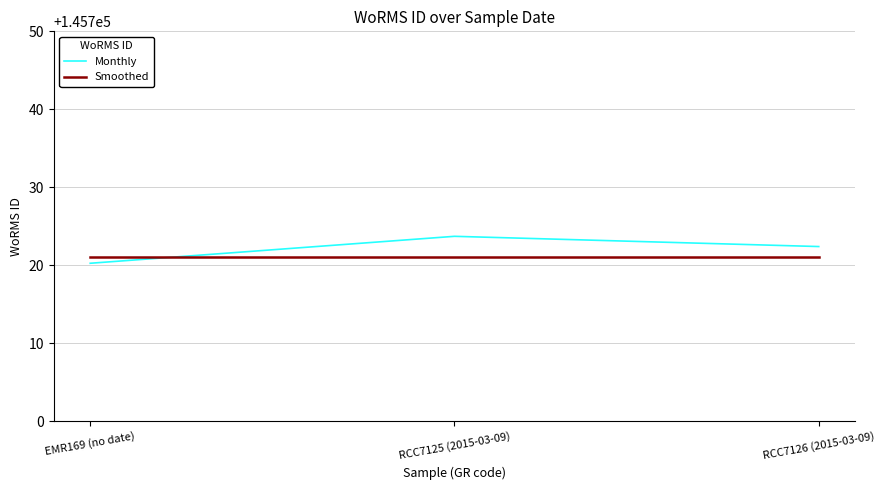

What is the difference between the highest and lowest values at RCC7126 (2015-03-09)?

1.4